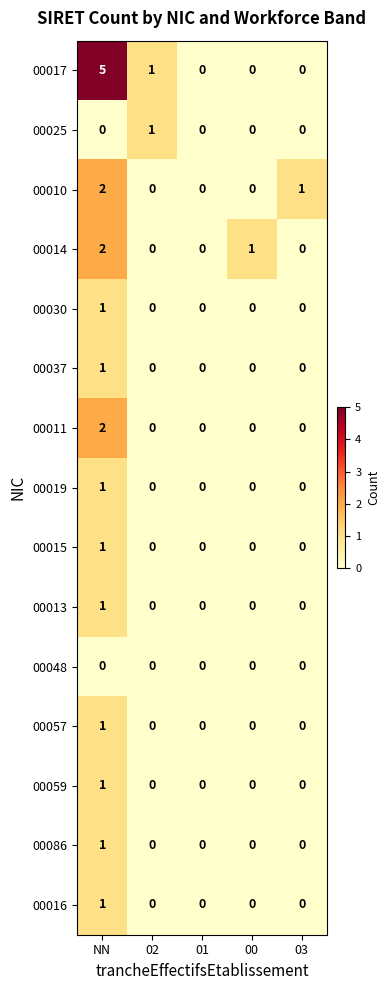

Count the 00037 values in the range 0 to 1.

5